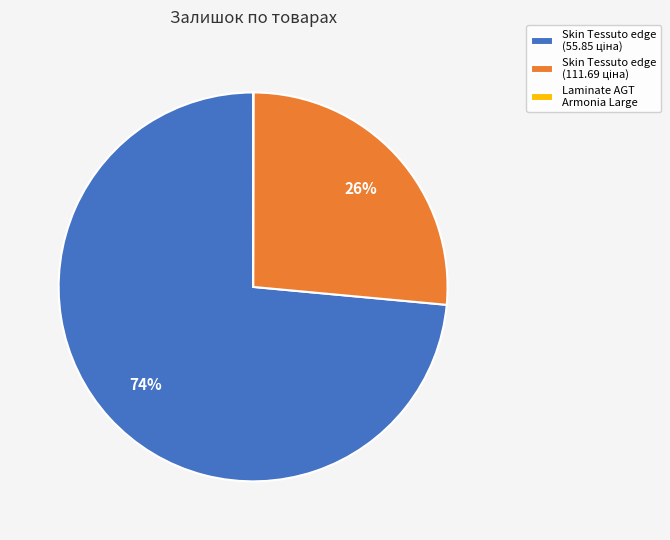

To the nearest percent, what is the difference between the largest and smallest slice percentages?

74%